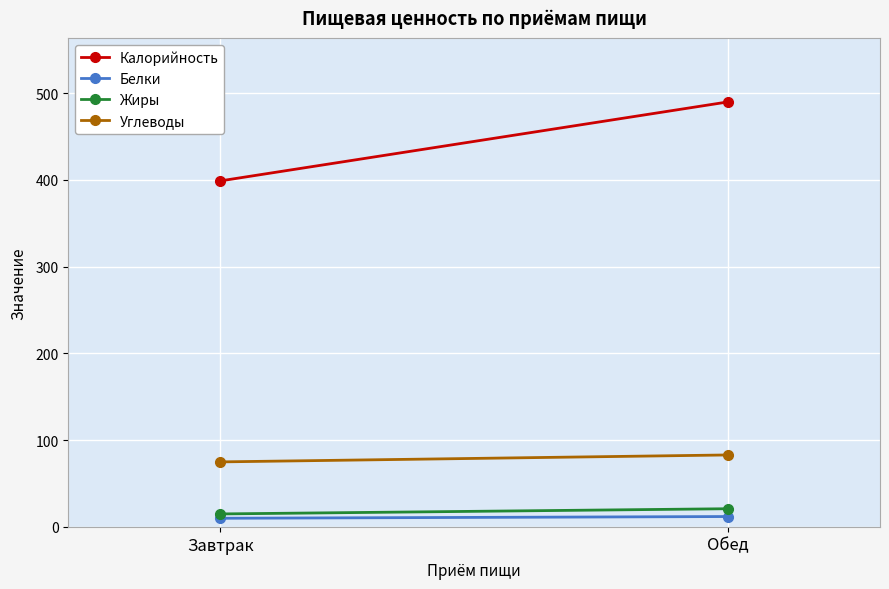

Reading left to right, what are all the values shown in this chart?

Калорийность: Завтрак=399	Обед=490
Белки: Завтрак=10	Обед=12
Жиры: Завтрак=15	Обед=21
Углеводы: Завтрак=75	Обед=83